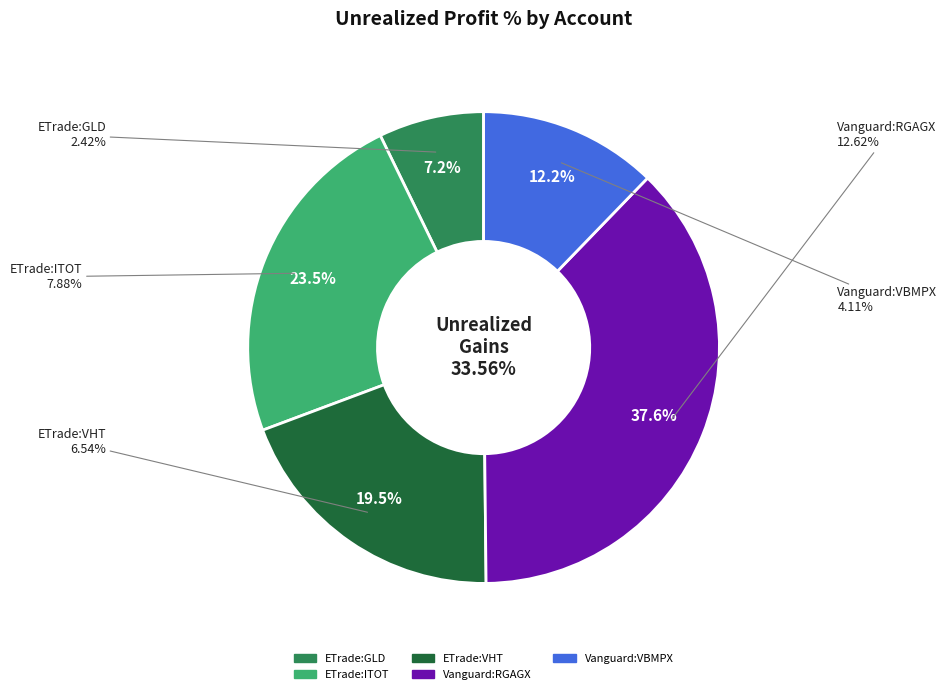

To the nearest percent, what is the difference between the largest and smallest slice percentages?

30%